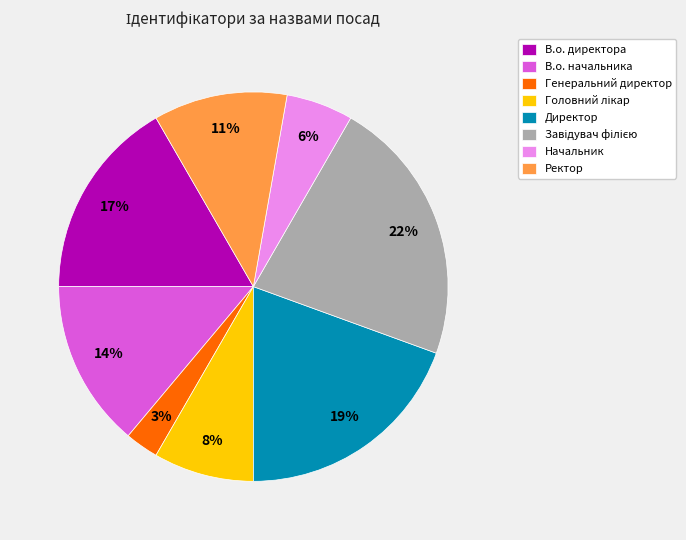

Is there any slice that represents more than half of the pie?

No